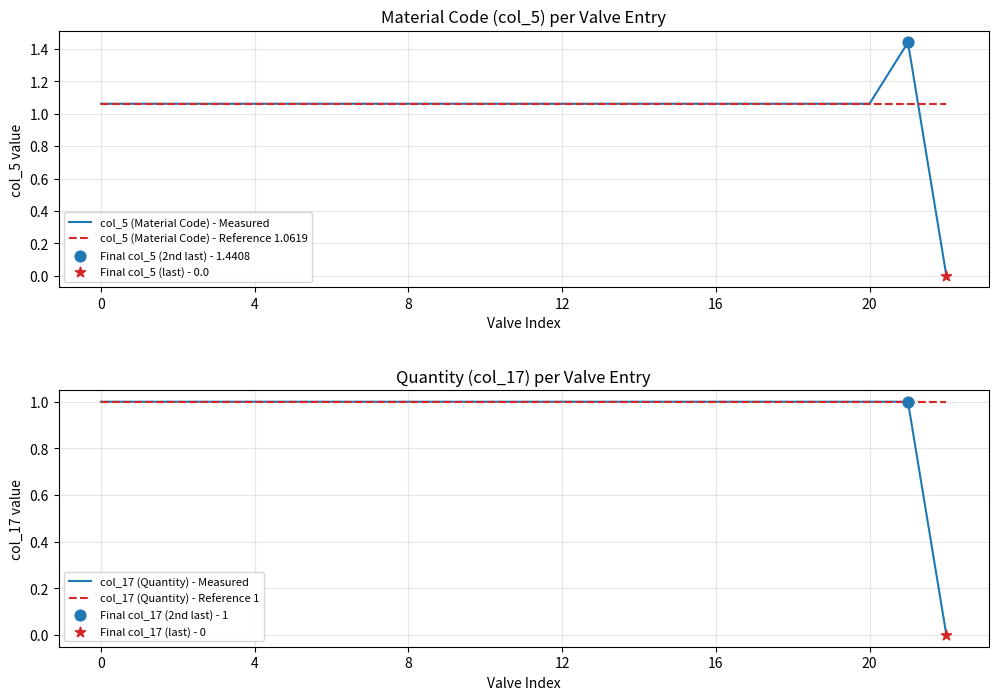

At which category is the sum across all series the highest?

21